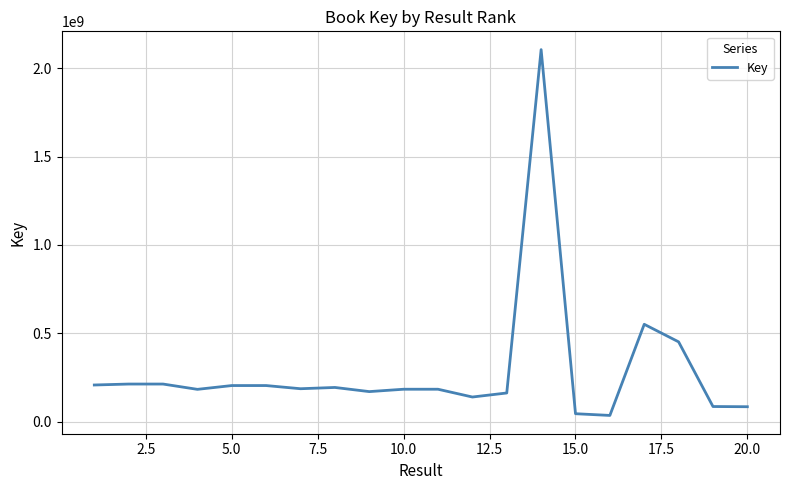

What is the maximum value shown in the chart?

2105755028